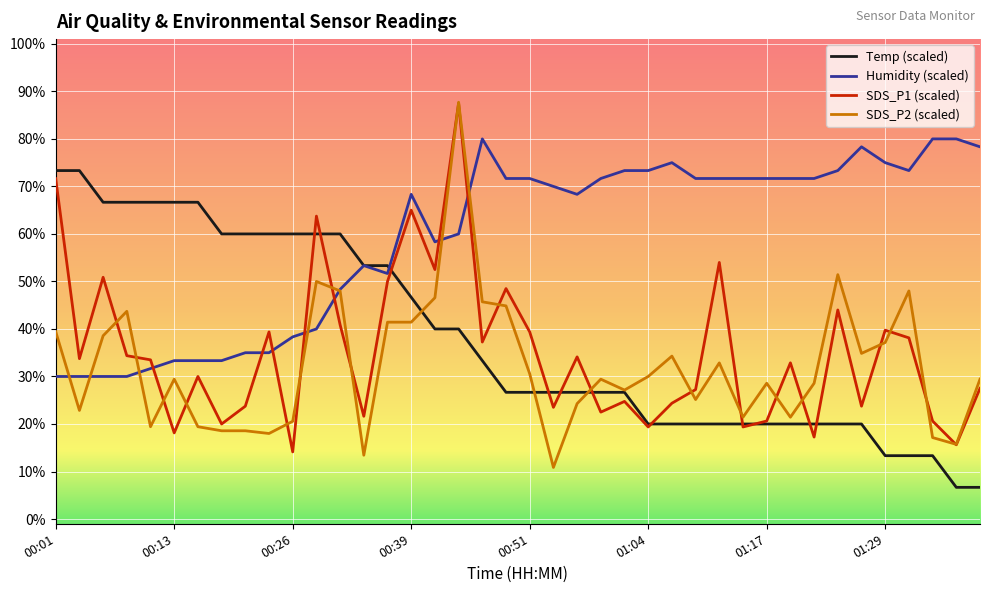

What are all the series names shown in the legend?

Temp (scaled), Humidity (scaled), SDS_P1 (scaled), SDS_P2 (scaled)